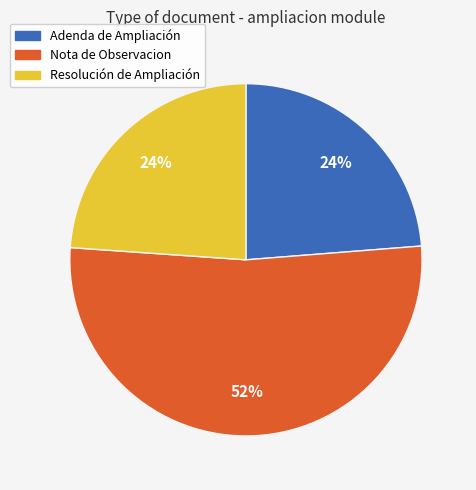

Between Nota de Observacion and Resolución de Ampliación, which is larger?

Nota de Observacion